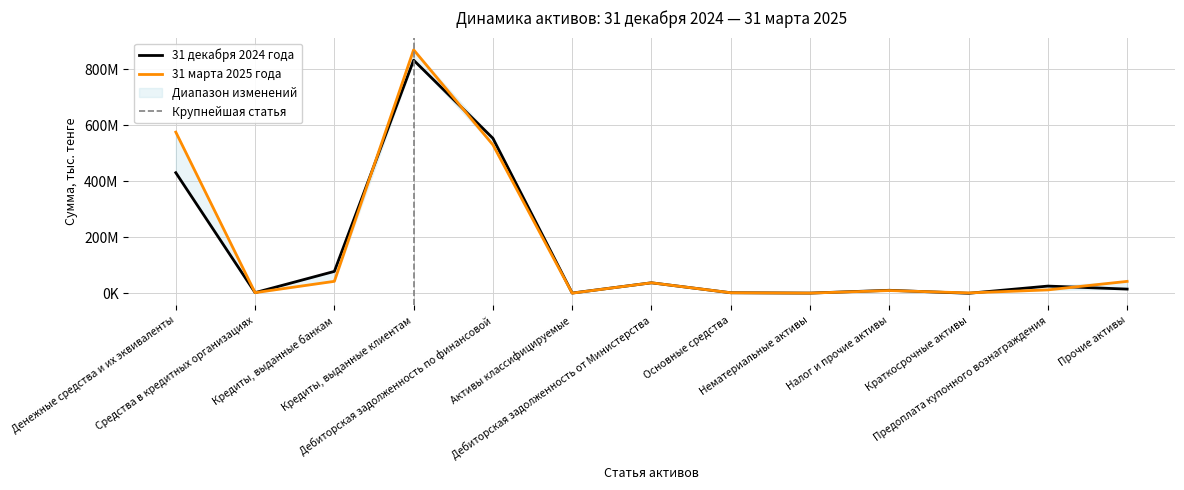

Which category has the highest value across all series?

Кредиты, выданные клиентам